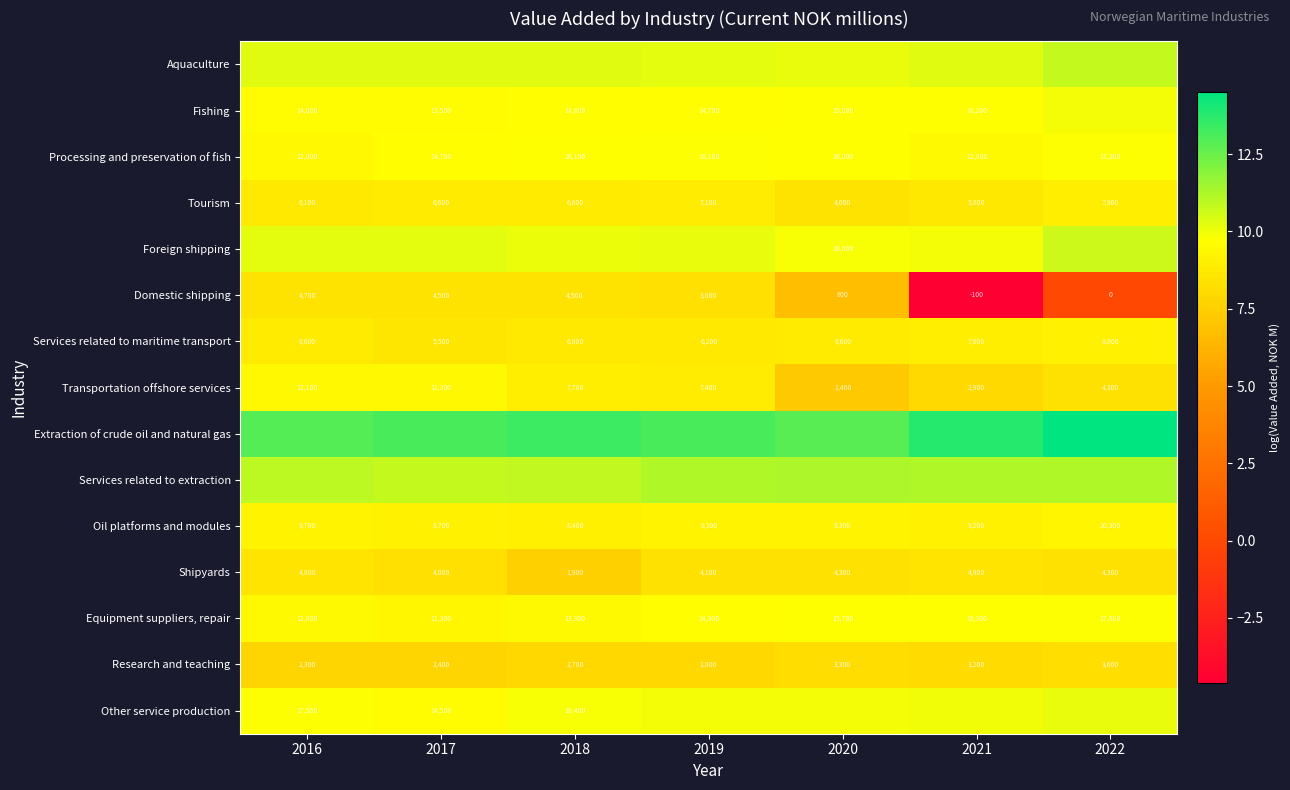

The value of Aquaculture at 2021 is 10.3. True or false?

True